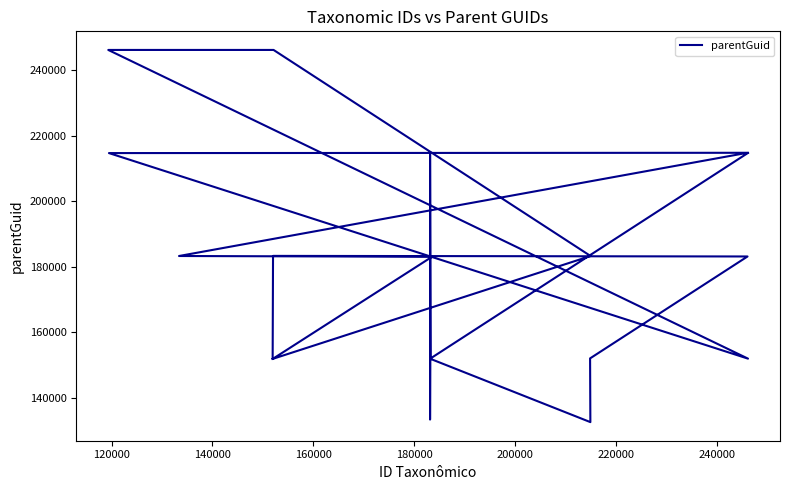

The value at 220000 is 214776. True or false?

True